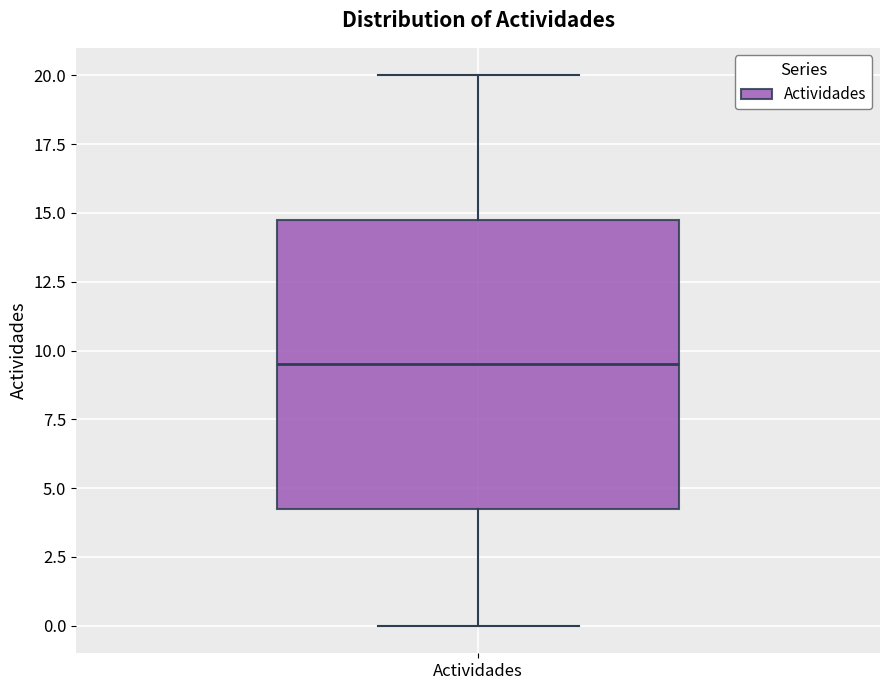

Read this box plot against the y-axis: the position of the median line, the range covered by the box, and the ends of both whiskers. The values are not printed on the chart, so give them approximately, as read against the axis.

median 9.5, box 4.5 to 15.0, whiskers 0.0 to 20.0